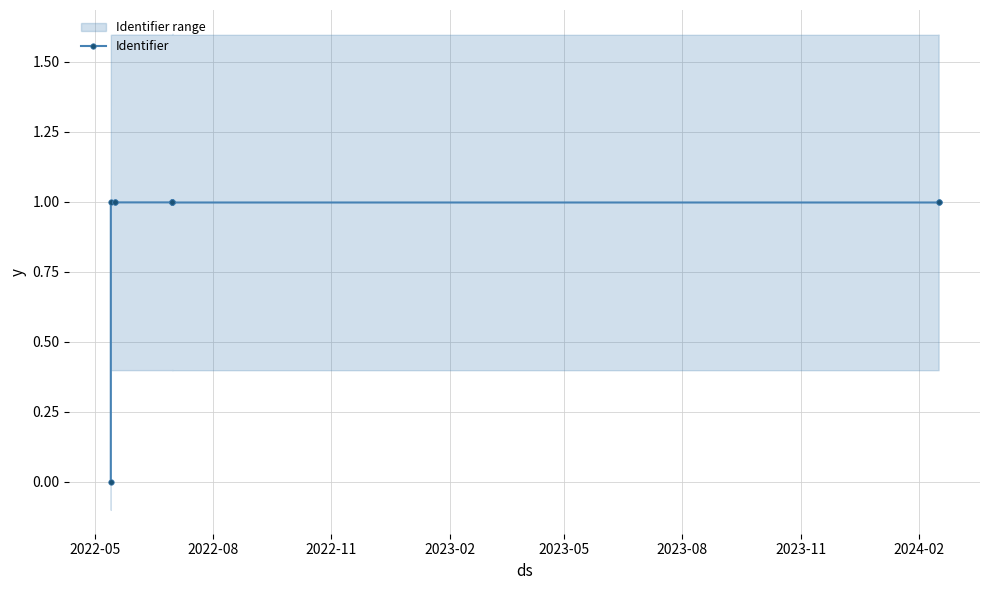

How many distinct data groups are displayed?

1